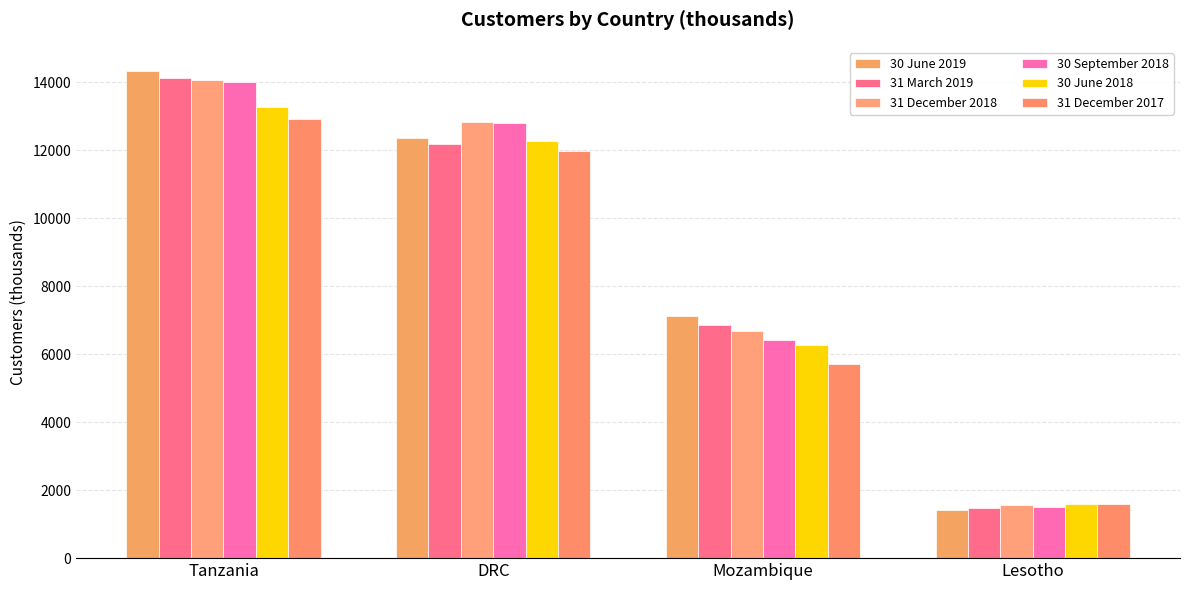

Reading right to left, what are all the values shown in this chart?

30 June 2019: Lesotho=1402	Mozambique=7108	DRC=12348	Tanzania=14322
31 March 2019: Lesotho=1464	Mozambique=6843	DRC=12180	Tanzania=14133
31 December 2018: Lesotho=1575	Mozambique=6689	DRC=12830	Tanzania=14070
30 September 2018: Lesotho=1518	Mozambique=6405	DRC=12801	Tanzania=13991
30 June 2018: Lesotho=1590	Mozambique=6255	DRC=12279	Tanzania=13277
31 December 2017: Lesotho=1589	Mozambique=5712	DRC=11982	Tanzania=12901